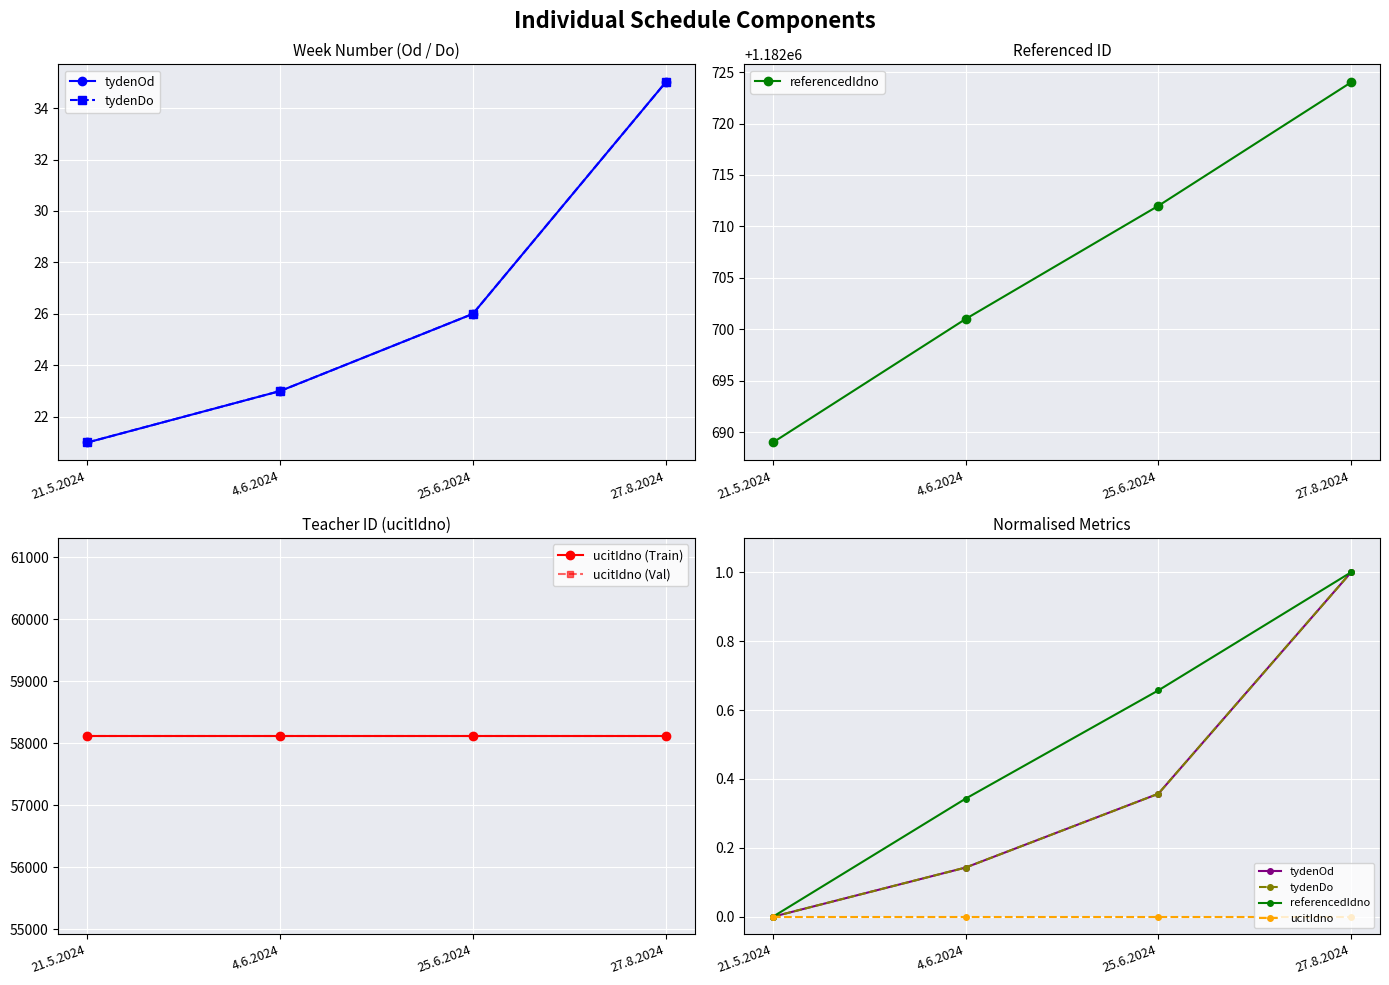

Reading right to left, list all the values displayed in this chart.

tydenOd: 27.8.2024=1.0	25.6.2024=0.4	4.6.2024=0.1	21.5.2024=0.0
tydenDo: 27.8.2024=1.0	25.6.2024=0.4	4.6.2024=0.1	21.5.2024=0.0
referencedIdno: 27.8.2024=1.0	25.6.2024=0.7	4.6.2024=0.3	21.5.2024=0.0
ucitIdno (Train): 27.8.2024=58116.0	25.6.2024=58116.0	4.6.2024=58116.0	21.5.2024=58116.0
ucitIdno (Val): 27.8.2024=58116.0	25.6.2024=58116.0	4.6.2024=58116.0	21.5.2024=58116.0
ucitIdno: 27.8.2024=0.0	25.6.2024=0.0	4.6.2024=0.0	21.5.2024=0.0